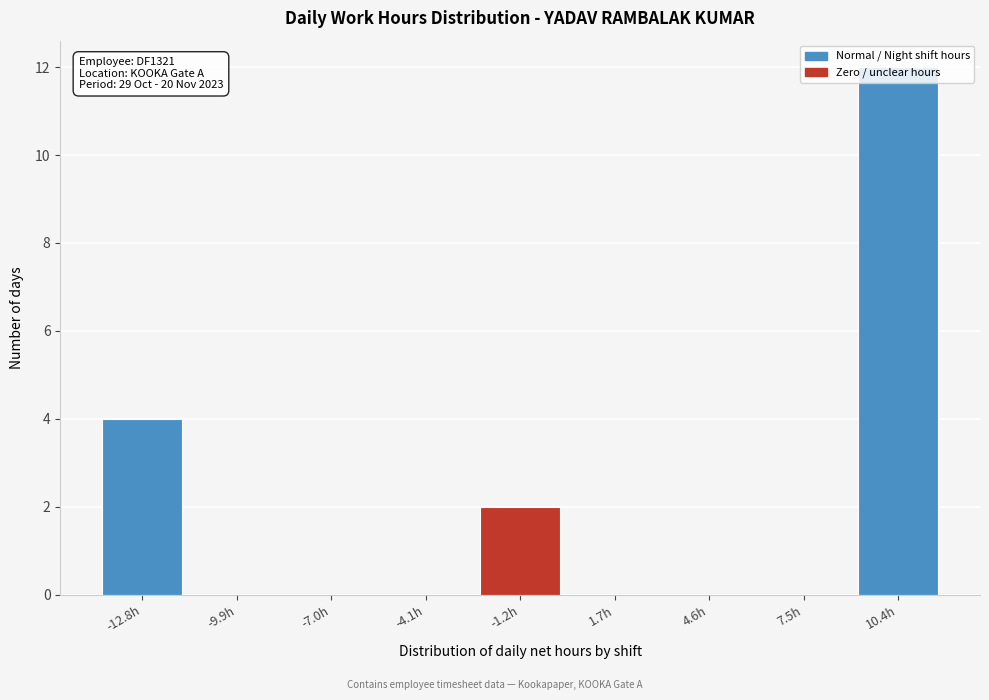

What is the sum of all values?

18